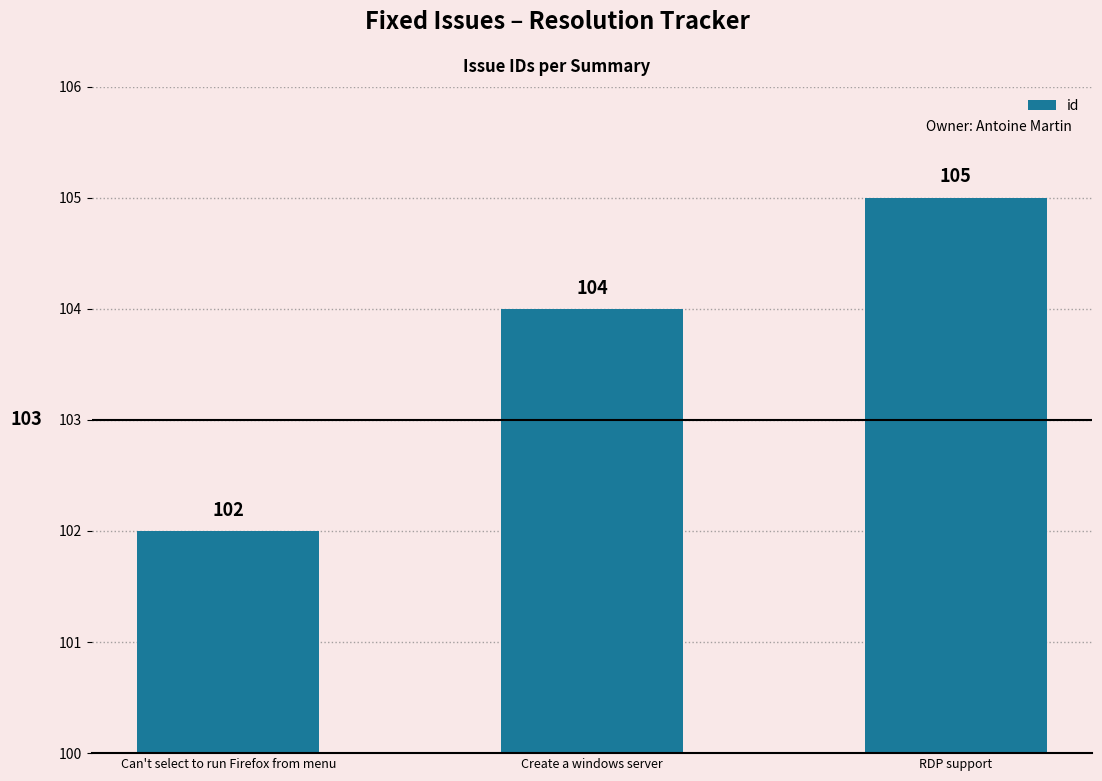

Is it true that the value at RDP support is 24?

False